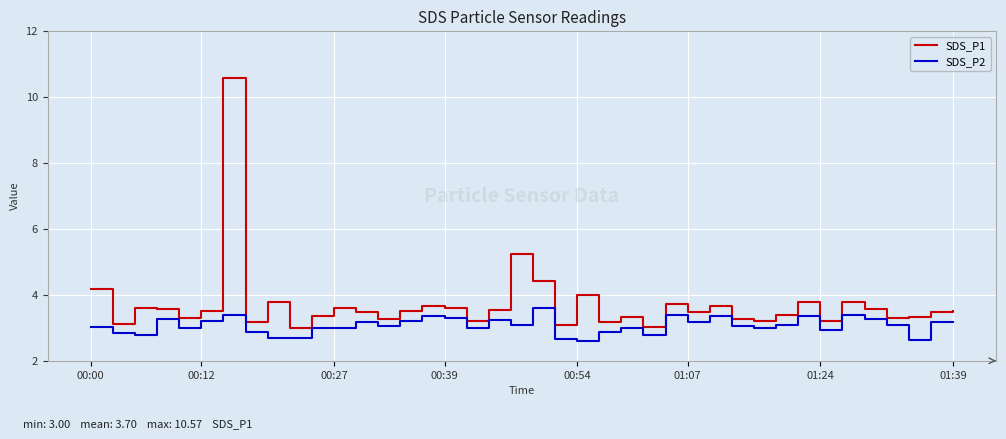

What is the difference between the maximum and minimum values in the SDS_P1 series?

7.6